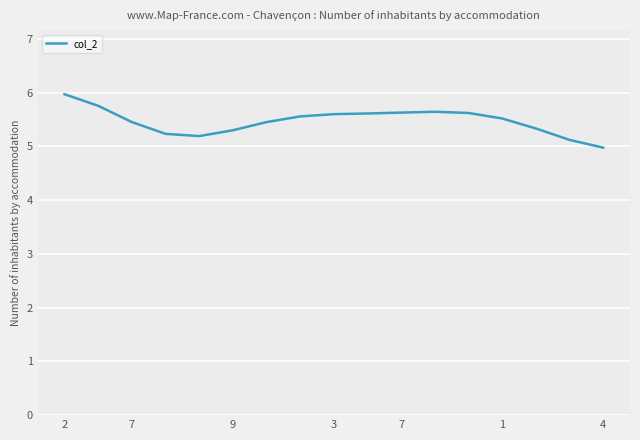

What is the maximum value shown in the chart?

6.0